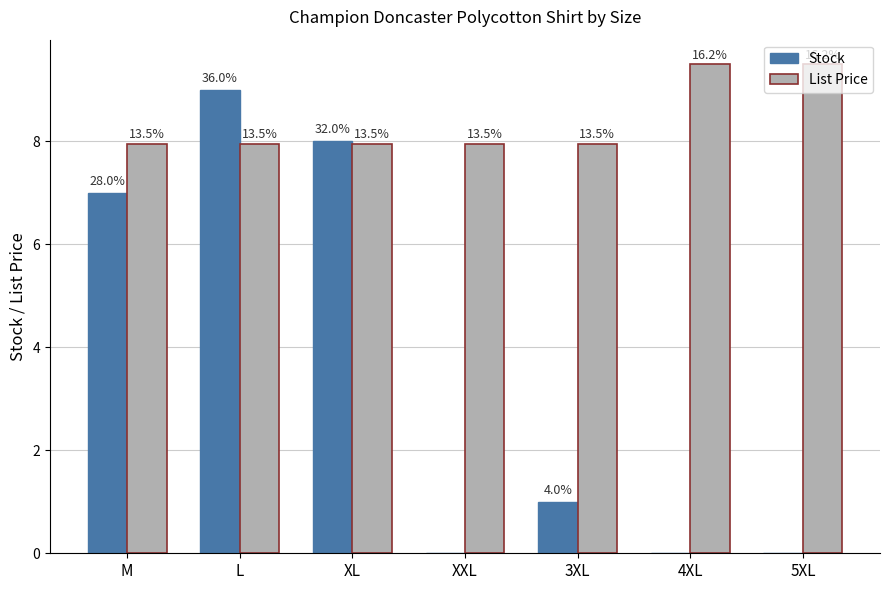

Is the value of Stock at L greater than the value of List Price at 4XL?

No